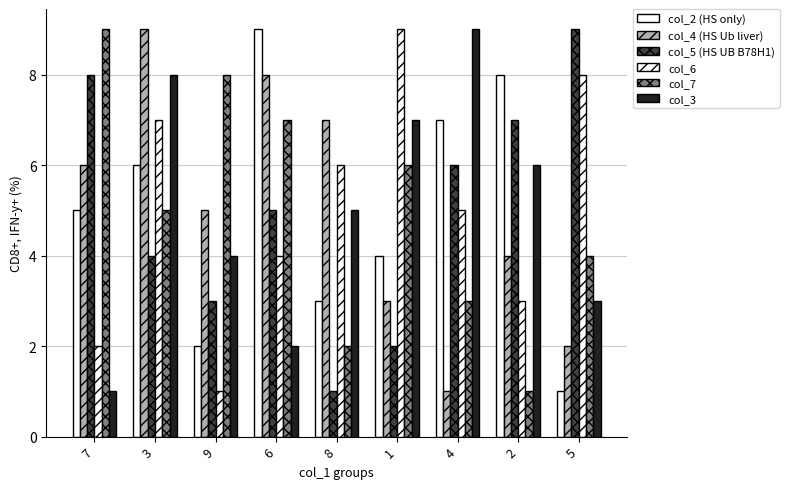

What is the difference between the maximum and minimum values in the col_5 (HS UB B78H1) series?

8